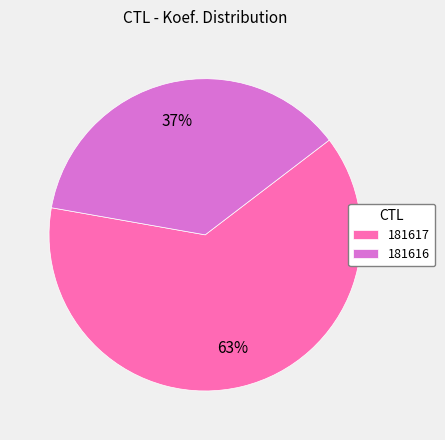

Which category has the biggest portion of the pie?

181617